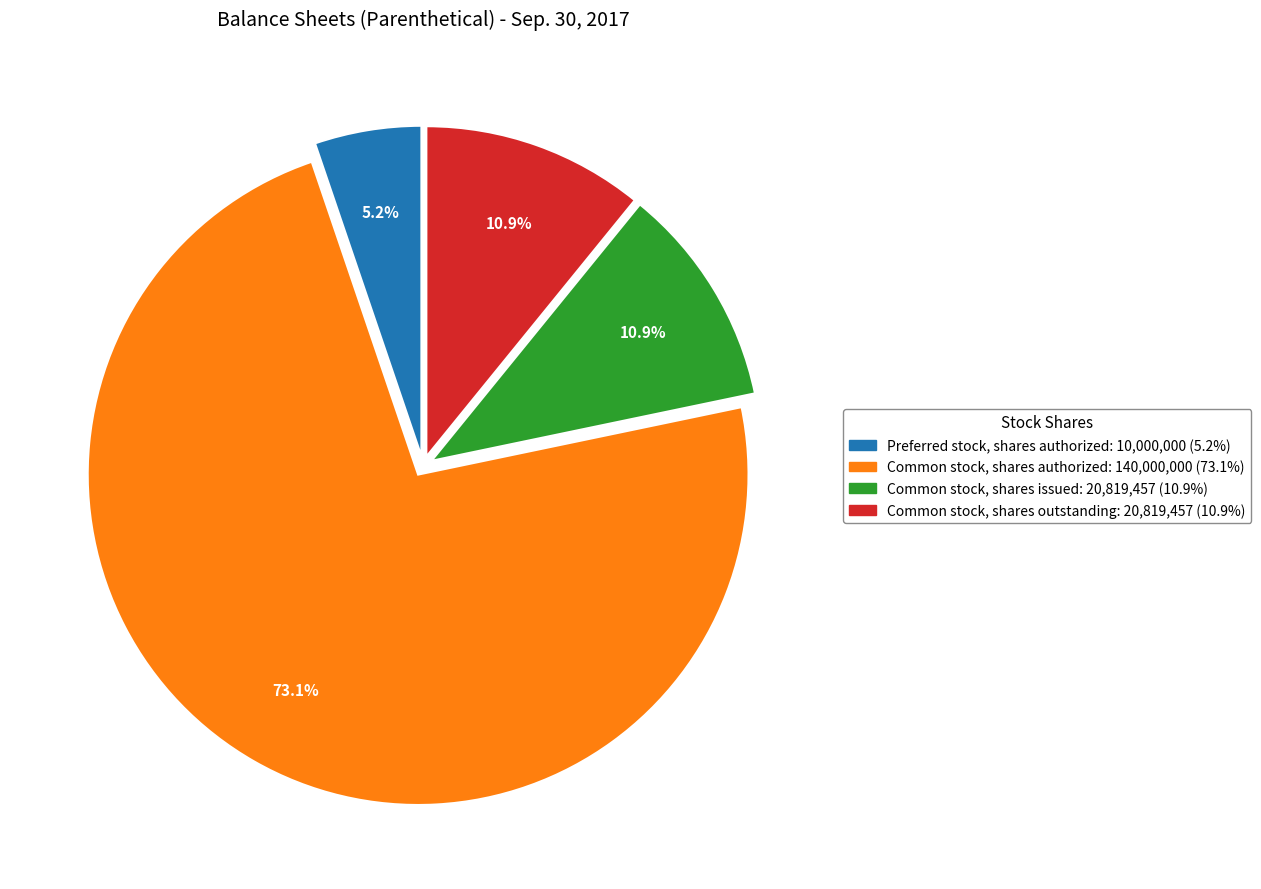

Approximately how many times larger is the value at Common stock, shares outstanding compared to Common stock, shares issued?

1.0